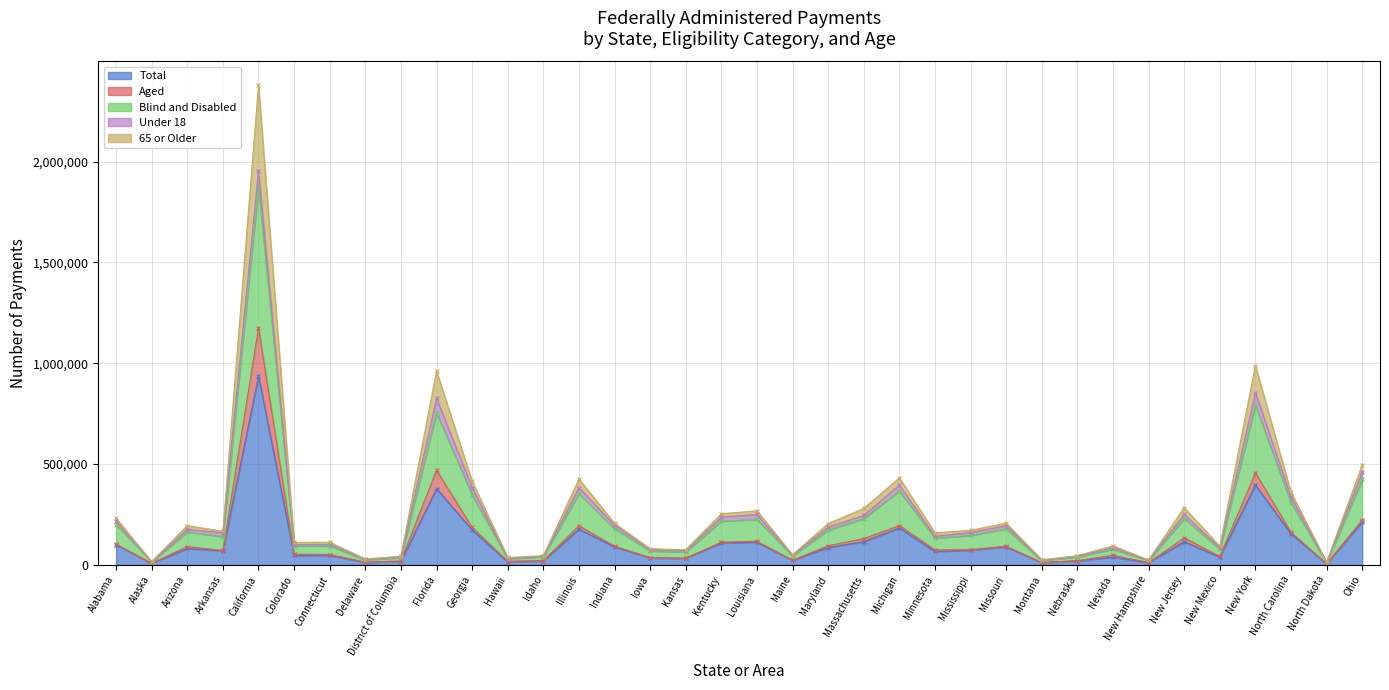

True or false: Total has a value of 112822 at Louisiana.

True